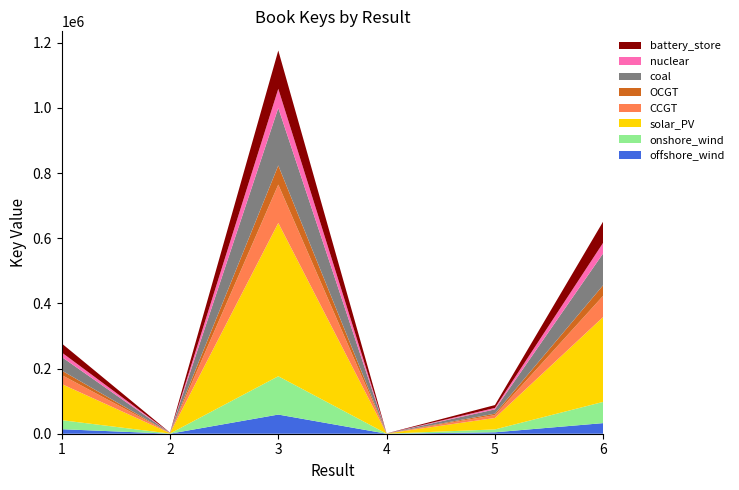

Reading left to right, extract all data points from this chart.

277338	3355	1176463	1021	87972	651970